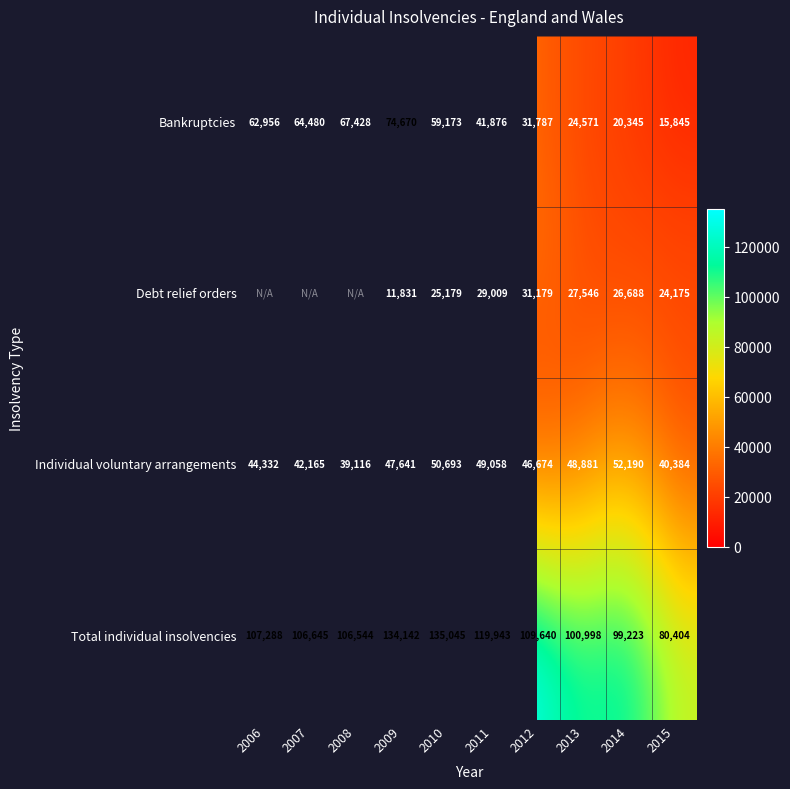

Is it true that Total individual insolvencies equals 182824.3 at 2009?

False